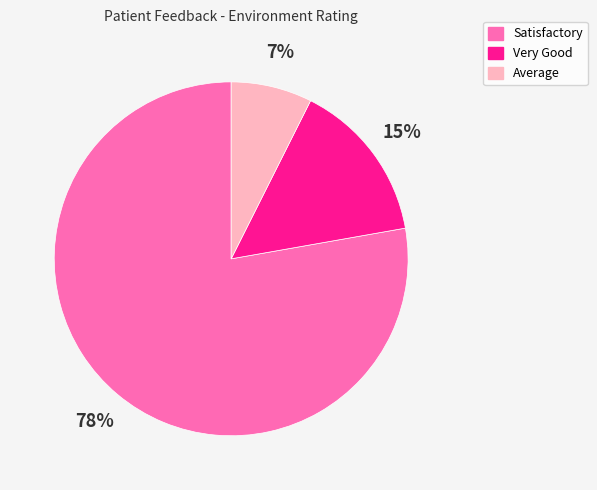

Does any single category account for the majority?

Yes